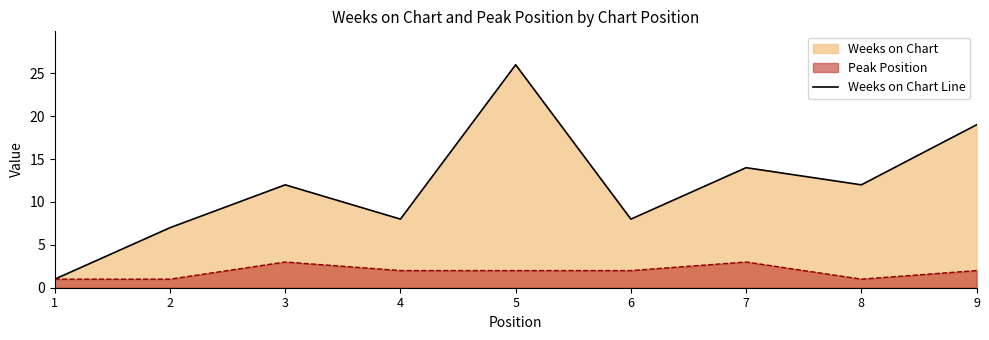

Is it true that the value at 5 is 26?

True